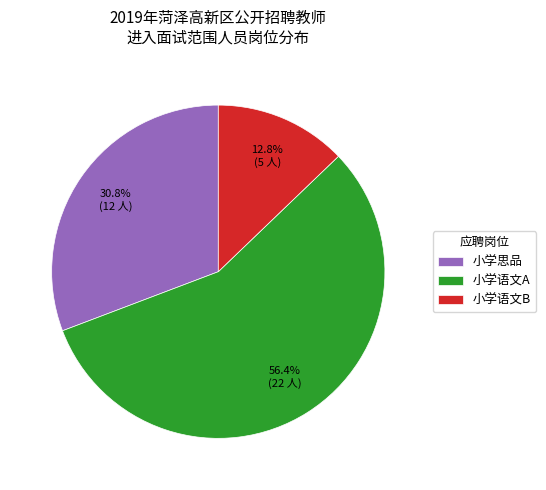

Which category has the biggest portion of the pie?

小学语文A